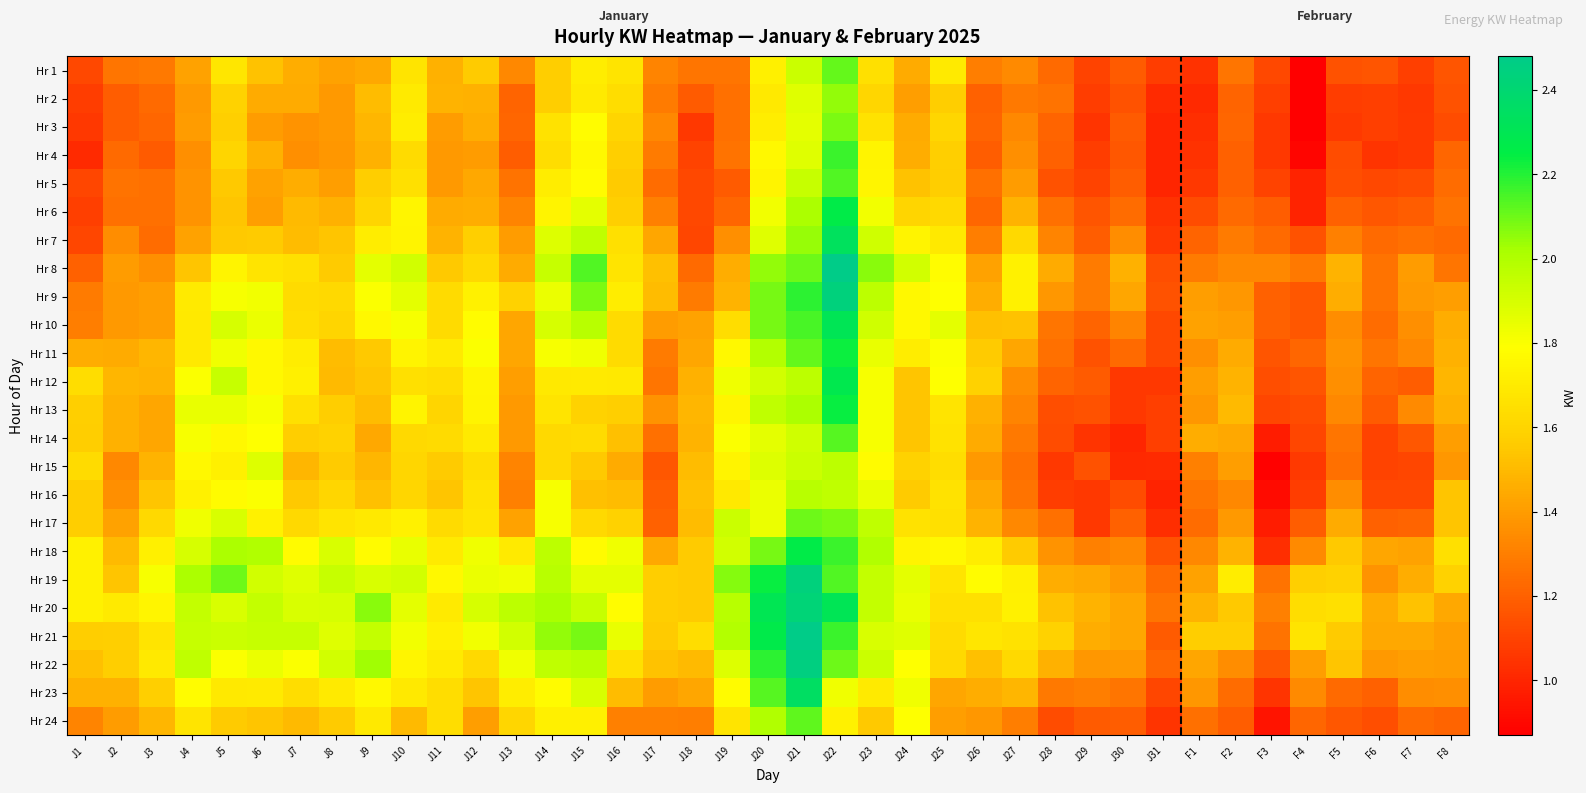

Reading right to left, list all the values displayed in this chart.

Hr 1: F8=1.2	F7=1.1	F6=1.2	F5=1.1	F4=0.9	F3=1.1	F2=1.3	F1=1.0	J31=1.1	J30=1.2	J29=1.1	J28=1.2	J27=1.3	J26=1.3	J25=1.7	J24=1.4	J23=1.6	J22=2.1	J21=1.9	J20=1.7	J19=1.3	J18=1.3	J17=1.3	J16=1.7	J15=1.7	J14=1.6	J13=1.3	J12=1.6	J11=1.5	J10=1.7	J9=1.4	J8=1.4	J7=1.5	J6=1.5	J5=1.7	J4=1.4	J3=1.3	J2=1.3	J1=1.1
Hr 2: F8=1.1	F7=1.1	F6=1.1	F5=1.1	F4=0.9	F3=1.1	F2=1.2	F1=1.0	J31=1.0	J30=1.1	J29=1.1	J28=1.3	J27=1.3	J26=1.2	J25=1.6	J24=1.4	J23=1.6	J22=2.0	J21=1.9	J20=1.7	J19=1.2	J18=1.2	J17=1.3	J16=1.6	J15=1.7	J14=1.6	J13=1.2	J12=1.5	J11=1.5	J10=1.7	J9=1.5	J8=1.4	J7=1.4	J6=1.4	J5=1.6	J4=1.4	J3=1.2	J2=1.2	J1=1.1
Hr 3: F8=1.1	F7=1.1	F6=1.1	F5=1.1	F4=0.8	F3=1.1	F2=1.2	F1=1.0	J31=1.0	J30=1.2	J29=1.1	J28=1.2	J27=1.3	J26=1.2	J25=1.6	J24=1.4	J23=1.7	J22=2.1	J21=1.9	J20=1.7	J19=1.2	J18=1.1	J17=1.3	J16=1.6	J15=1.8	J14=1.7	J13=1.2	J12=1.5	J11=1.4	J10=1.7	J9=1.5	J8=1.4	J7=1.4	J6=1.4	J5=1.6	J4=1.4	J3=1.2	J2=1.2	J1=1.1
Hr 4: F8=1.2	F7=1.1	F6=1.1	F5=1.1	F4=0.9	F3=1.1	F2=1.2	F1=1.0	J31=1.0	J30=1.2	J29=1.1	J28=1.2	J27=1.4	J26=1.2	J25=1.6	J24=1.5	J23=1.7	J22=2.2	J21=1.9	J20=1.8	J19=1.3	J18=1.1	J17=1.3	J16=1.6	J15=1.8	J14=1.6	J13=1.2	J12=1.4	J11=1.4	J10=1.6	J9=1.5	J8=1.4	J7=1.4	J6=1.5	J5=1.6	J4=1.4	J3=1.2	J2=1.2	J1=1.0
Hr 5: F8=1.2	F7=1.1	F6=1.1	F5=1.1	F4=1.0	F3=1.1	F2=1.2	F1=1.1	J31=1.0	J30=1.2	J29=1.1	J28=1.1	J27=1.4	J26=1.2	J25=1.6	J24=1.5	J23=1.8	J22=2.1	J21=1.9	J20=1.7	J19=1.2	J18=1.1	J17=1.2	J16=1.6	J15=1.8	J14=1.7	J13=1.3	J12=1.4	J11=1.4	J10=1.6	J9=1.6	J8=1.4	J7=1.5	J6=1.4	J5=1.6	J4=1.4	J3=1.2	J2=1.3	J1=1.1
Hr 6: F8=1.3	F7=1.2	F6=1.2	F5=1.2	F4=1.0	F3=1.2	F2=1.2	F1=1.1	J31=1.0	J30=1.2	J29=1.2	J28=1.2	J27=1.5	J26=1.2	J25=1.6	J24=1.6	J23=1.8	J22=2.3	J21=2.0	J20=1.8	J19=1.2	J18=1.1	J17=1.3	J16=1.6	J15=1.9	J14=1.7	J13=1.3	J12=1.5	J11=1.4	J10=1.8	J9=1.6	J8=1.5	J7=1.5	J6=1.4	J5=1.5	J4=1.4	J3=1.2	J2=1.2	J1=1.1
Hr 7: F8=1.2	F7=1.2	F6=1.2	F5=1.3	F4=1.1	F3=1.2	F2=1.3	F1=1.2	J31=1.1	J30=1.4	J29=1.2	J28=1.3	J27=1.6	J26=1.3	J25=1.7	J24=1.7	J23=1.9	J22=2.3	J21=2.0	J20=1.9	J19=1.4	J18=1.1	J17=1.4	J16=1.6	J15=2.0	J14=1.9	J13=1.4	J12=1.6	J11=1.5	J10=1.7	J9=1.7	J8=1.5	J7=1.5	J6=1.6	J5=1.6	J4=1.4	J3=1.2	J2=1.4	J1=1.1
Hr 8: F8=1.3	F7=1.4	F6=1.3	F5=1.5	F4=1.3	F3=1.3	F2=1.3	F1=1.3	J31=1.1	J30=1.5	J29=1.3	J28=1.4	J27=1.7	J26=1.4	J25=1.8	J24=1.9	J23=2.1	J22=2.5	J21=2.1	J20=2.0	J19=1.5	J18=1.2	J17=1.5	J16=1.7	J15=2.1	J14=1.9	J13=1.4	J12=1.6	J11=1.6	J10=1.9	J9=1.9	J8=1.6	J7=1.6	J6=1.7	J5=1.7	J4=1.5	J3=1.4	J2=1.4	J1=1.2
Hr 9: F8=1.4	F7=1.4	F6=1.3	F5=1.5	F4=1.2	F3=1.2	F2=1.4	F1=1.4	J31=1.1	J30=1.4	J29=1.3	J28=1.4	J27=1.7	J26=1.5	J25=1.8	J24=1.8	J23=2.0	J22=2.4	J21=2.2	J20=2.1	J19=1.5	J18=1.3	J17=1.5	J16=1.7	J15=2.1	J14=1.8	J13=1.6	J12=1.7	J11=1.6	J10=1.9	J9=1.8	J8=1.6	J7=1.6	J6=1.8	J5=1.8	J4=1.7	J3=1.4	J2=1.4	J1=1.3
Hr 10: F8=1.5	F7=1.4	F6=1.2	F5=1.4	F4=1.2	F3=1.2	F2=1.4	F1=1.4	J31=1.1	J30=1.3	J29=1.2	J28=1.3	J27=1.5	J26=1.5	J25=1.9	J24=1.8	J23=1.9	J22=2.3	J21=2.1	J20=2.1	J19=1.6	J18=1.4	J17=1.4	J16=1.6	J15=2.0	J14=1.9	J13=1.4	J12=1.8	J11=1.6	J10=1.8	J9=1.8	J8=1.6	J7=1.6	J6=1.8	J5=1.9	J4=1.7	J3=1.4	J2=1.4	J1=1.3
Hr 11: F8=1.5	F7=1.3	F6=1.3	F5=1.4	F4=1.2	F3=1.2	F2=1.4	F1=1.4	J31=1.1	J30=1.2	J29=1.1	J28=1.2	J27=1.4	J26=1.6	J25=1.8	J24=1.7	J23=1.9	J22=2.2	J21=2.1	J20=2.0	J19=1.8	J18=1.4	J17=1.3	J16=1.6	J15=1.8	J14=1.8	J13=1.4	J12=1.8	J11=1.7	J10=1.7	J9=1.6	J8=1.5	J7=1.7	J6=1.8	J5=1.8	J4=1.7	J3=1.5	J2=1.4	J1=1.5
Hr 12: F8=1.5	F7=1.2	F6=1.2	F5=1.4	F4=1.2	F3=1.1	F2=1.5	F1=1.4	J31=1.1	J30=1.1	J29=1.2	J28=1.2	J27=1.4	J26=1.6	J25=1.8	J24=1.5	J23=1.8	J22=2.3	J21=2.0	J20=1.9	J19=1.8	J18=1.5	J17=1.3	J16=1.7	J15=1.7	J14=1.7	J13=1.4	J12=1.8	J11=1.6	J10=1.6	J9=1.5	J8=1.5	J7=1.7	J6=1.8	J5=1.9	J4=1.8	J3=1.5	J2=1.5	J1=1.6
Hr 13: F8=1.5	F7=1.3	F6=1.2	F5=1.3	F4=1.1	F3=1.1	F2=1.5	F1=1.4	J31=1.1	J30=1.1	J29=1.1	J28=1.1	J27=1.3	J26=1.5	J25=1.7	J24=1.5	J23=1.8	J22=2.2	J21=2.0	J20=2.0	J19=1.8	J18=1.5	J17=1.4	J16=1.6	J15=1.6	J14=1.7	J13=1.4	J12=1.7	J11=1.6	J10=1.7	J9=1.5	J8=1.6	J7=1.6	J6=1.8	J5=1.9	J4=1.9	J3=1.4	J2=1.5	J1=1.6
Hr 14: F8=1.4	F7=1.2	F6=1.1	F5=1.3	F4=1.1	F3=1.0	F2=1.4	F1=1.5	J31=1.1	J30=1.0	J29=1.1	J28=1.1	J27=1.3	J26=1.4	J25=1.7	J24=1.5	J23=1.8	J22=2.1	J21=1.9	J20=1.9	J19=1.8	J18=1.5	J17=1.2	J16=1.5	J15=1.6	J14=1.6	J13=1.4	J12=1.7	J11=1.6	J10=1.6	J9=1.4	J8=1.6	J7=1.6	J6=1.8	J5=1.8	J4=1.8	J3=1.4	J2=1.5	J1=1.6
Hr 15: F8=1.4	F7=1.1	F6=1.1	F5=1.2	F4=1.1	F3=0.9	F2=1.4	F1=1.3	J31=1.0	J30=1.0	J29=1.1	J28=1.1	J27=1.2	J26=1.4	J25=1.6	J24=1.6	J23=1.8	J22=2.0	J21=1.9	J20=1.9	J19=1.7	J18=1.5	J17=1.2	J16=1.4	J15=1.6	J14=1.6	J13=1.3	J12=1.6	J11=1.6	J10=1.6	J9=1.5	J8=1.6	J7=1.5	J6=1.9	J5=1.7	J4=1.8	J3=1.5	J2=1.3	J1=1.6
Hr 16: F8=1.5	F7=1.1	F6=1.1	F5=1.4	F4=1.1	F3=0.9	F2=1.3	F1=1.3	J31=1.0	J30=1.1	J29=1.1	J28=1.1	J27=1.3	J26=1.4	J25=1.7	J24=1.6	J23=1.9	J22=2.0	J21=2.0	J20=1.8	J19=1.7	J18=1.5	J17=1.2	J16=1.5	J15=1.5	J14=1.8	J13=1.3	J12=1.7	J11=1.5	J10=1.6	J9=1.5	J8=1.6	J7=1.6	J6=1.8	J5=1.8	J4=1.7	J3=1.5	J2=1.4	J1=1.6
Hr 17: F8=1.5	F7=1.2	F6=1.2	F5=1.4	F4=1.2	F3=1.0	F2=1.4	F1=1.2	J31=1.0	J30=1.2	J29=1.1	J28=1.2	J27=1.3	J26=1.5	J25=1.6	J24=1.7	J23=2.0	J22=2.1	J21=2.1	J20=1.8	J19=1.9	J18=1.5	J17=1.2	J16=1.6	J15=1.6	J14=1.8	J13=1.4	J12=1.7	J11=1.6	J10=1.7	J9=1.7	J8=1.7	J7=1.6	J6=1.7	J5=1.9	J4=1.8	J3=1.6	J2=1.4	J1=1.6
Hr 18: F8=1.6	F7=1.4	F6=1.4	F5=1.6	F4=1.3	F3=1.0	F2=1.5	F1=1.3	J31=1.1	J30=1.3	J29=1.3	J28=1.4	J27=1.6	J26=1.7	J25=1.8	J24=1.7	J23=2.0	J22=2.2	J21=2.3	J20=2.1	J19=1.9	J18=1.6	J17=1.4	J16=1.8	J15=1.8	J14=2.0	J13=1.7	J12=1.8	J11=1.7	J10=1.9	J9=1.8	J8=1.9	J7=1.8	J6=2.0	J5=2.0	J4=1.9	J3=1.7	J2=1.5	J1=1.7
Hr 19: F8=1.6	F7=1.5	F6=1.4	F5=1.6	F4=1.6	F3=1.3	F2=1.7	F1=1.4	J31=1.2	J30=1.4	J29=1.4	J28=1.5	J27=1.7	J26=1.8	J25=1.7	J24=1.9	J23=1.9	J22=2.1	J21=2.4	J20=2.2	J19=2.1	J18=1.6	J17=1.6	J16=1.9	J15=1.9	J14=2.0	J13=1.8	J12=1.8	J11=1.8	J10=1.9	J9=1.9	J8=1.9	J7=1.9	J6=1.9	J5=2.1	J4=2.0	J3=1.8	J2=1.5	J1=1.7
Hr 20: F8=1.4	F7=1.5	F6=1.4	F5=1.6	F4=1.6	F3=1.3	F2=1.6	F1=1.5	J31=1.3	J30=1.4	J29=1.5	J28=1.5	J27=1.7	J26=1.6	J25=1.6	J24=1.9	J23=1.9	J22=2.3	J21=2.4	J20=2.3	J19=2.0	J18=1.6	J17=1.6	J16=1.8	J15=1.9	J14=2.0	J13=2.0	J12=1.9	J11=1.7	J10=1.9	J9=2.1	J8=1.9	J7=1.9	J6=1.9	J5=1.9	J4=1.9	J3=1.8	J2=1.7	J1=1.7
Hr 21: F8=1.4	F7=1.4	F6=1.4	F5=1.6	F4=1.7	F3=1.3	F2=1.6	F1=1.6	J31=1.2	J30=1.4	J29=1.5	J28=1.6	J27=1.7	J26=1.7	J25=1.6	J24=1.9	J23=1.9	J22=2.2	J21=2.5	J20=2.3	J19=2.0	J18=1.6	J17=1.6	J16=1.9	J15=2.1	J14=2.0	J13=1.9	J12=1.8	J11=1.7	J10=1.8	J9=1.9	J8=1.9	J7=1.9	J6=1.9	J5=1.9	J4=1.9	J3=1.7	J2=1.6	J1=1.6
Hr 22: F8=1.4	F7=1.4	F6=1.4	F5=1.5	F4=1.4	F3=1.2	F2=1.4	F1=1.4	J31=1.2	J30=1.4	J29=1.4	J28=1.5	J27=1.6	J26=1.5	J25=1.6	J24=1.8	J23=1.9	J22=2.1	J21=2.5	J20=2.2	J19=1.9	J18=1.5	J17=1.5	J16=1.6	J15=2.0	J14=2.0	J13=1.8	J12=1.6	J11=1.7	J10=1.8	J9=2.0	J8=1.9	J7=1.8	J6=1.8	J5=1.8	J4=2.0	J3=1.7	J2=1.6	J1=1.5
Hr 23: F8=1.4	F7=1.4	F6=1.2	F5=1.2	F4=1.3	F3=1.1	F2=1.2	F1=1.4	J31=1.1	J30=1.3	J29=1.3	J28=1.3	J27=1.5	J26=1.5	J25=1.4	J24=1.8	J23=1.7	J22=1.8	J21=2.4	J20=2.1	J19=1.8	J18=1.4	J17=1.4	J16=1.5	J15=1.9	J14=1.8	J13=1.7	J12=1.5	J11=1.6	J10=1.7	J9=1.8	J8=1.7	J7=1.6	J6=1.7	J5=1.7	J4=1.8	J3=1.6	J2=1.5	J1=1.5
Hr 24: F8=1.2	F7=1.2	F6=1.1	F5=1.2	F4=1.2	F3=0.9	F2=1.2	F1=1.2	J31=1.1	J30=1.2	J29=1.2	J28=1.1	J27=1.3	J26=1.4	J25=1.4	J24=1.8	J23=1.6	J22=1.7	J21=2.1	J20=2.0	J19=1.7	J18=1.3	J17=1.3	J16=1.3	J15=1.7	J14=1.7	J13=1.6	J12=1.4	J11=1.6	J10=1.5	J9=1.7	J8=1.6	J7=1.5	J6=1.5	J5=1.6	J4=1.7	J3=1.5	J2=1.4	J1=1.3